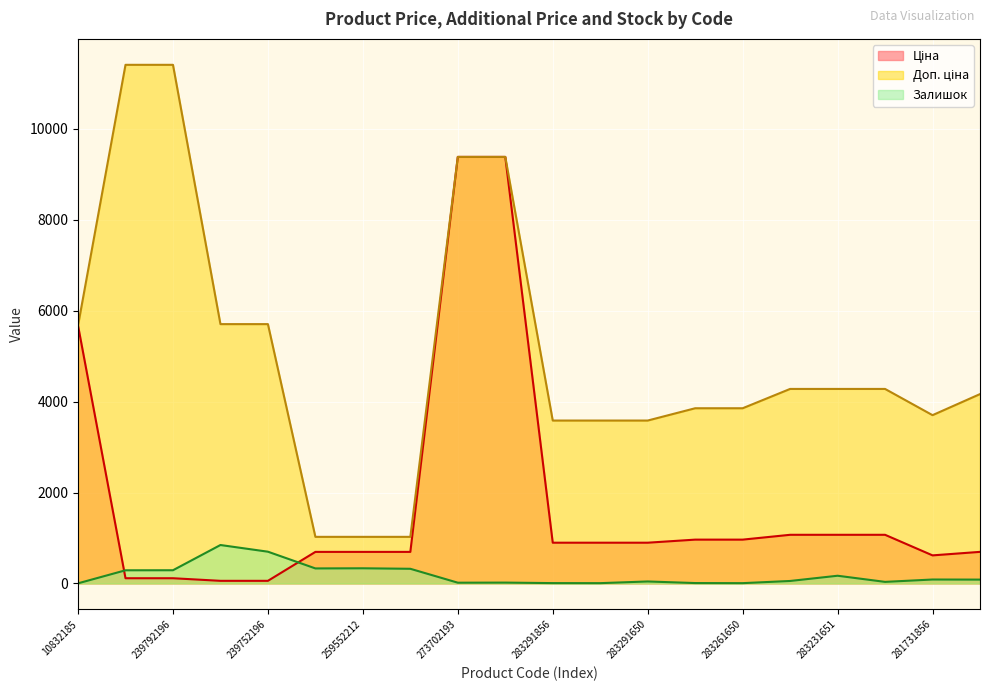

What are all the series names shown in the legend?

Ціна, Доп. ціна, Залишок